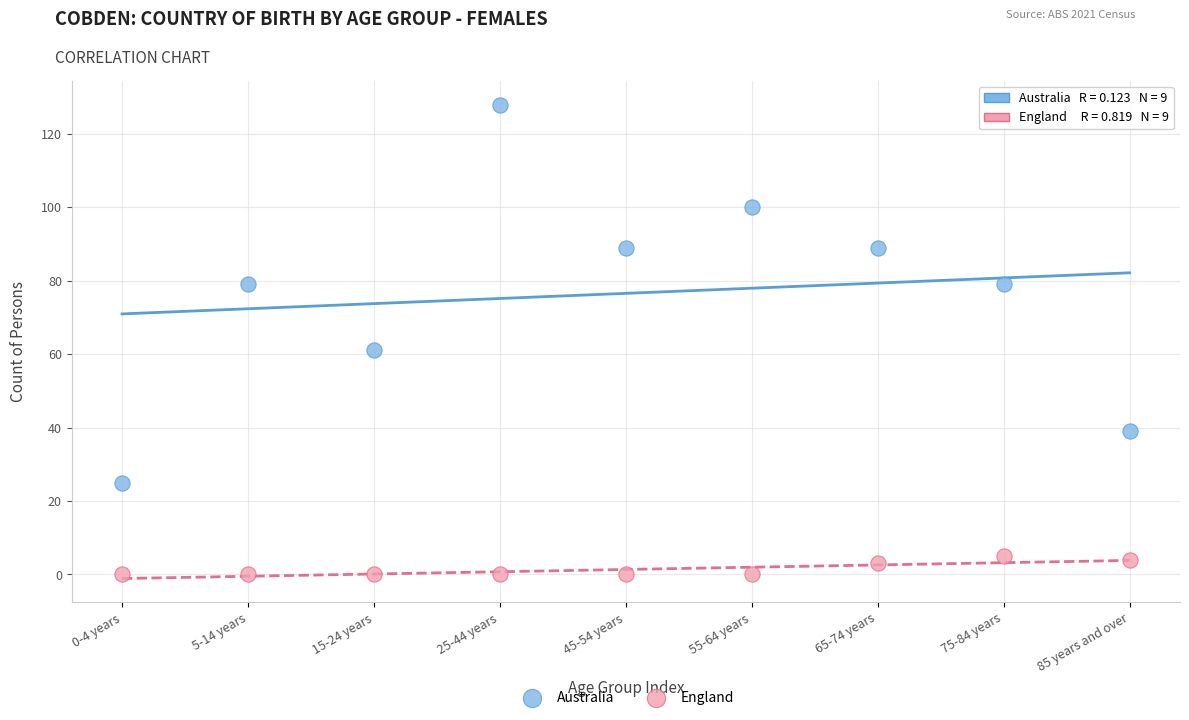

What are all the series names shown in the legend?

Australia, England